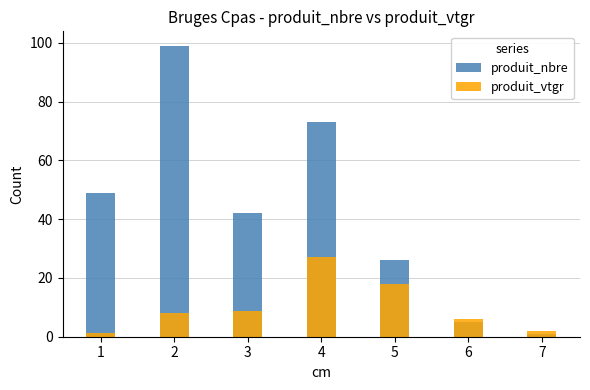

Reading left to right, transcribe all the data shown in this chart.

produit_nbre: 1=49.0	2=99.0	3=42.0	4=73.0	5=26.0	6=5.0	7=1.0
produit_vtgr: 1=1.2	2=8.1	3=8.9	4=27.3	5=17.9	6=6.1	7=1.9